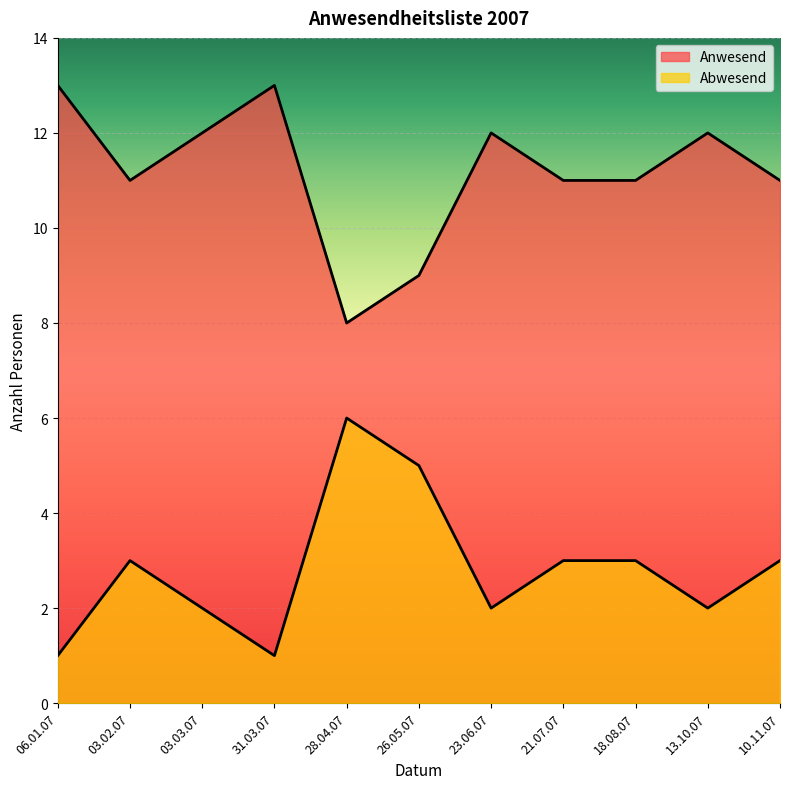

Where is Abwesend nearest to the value 3?

03.02.07